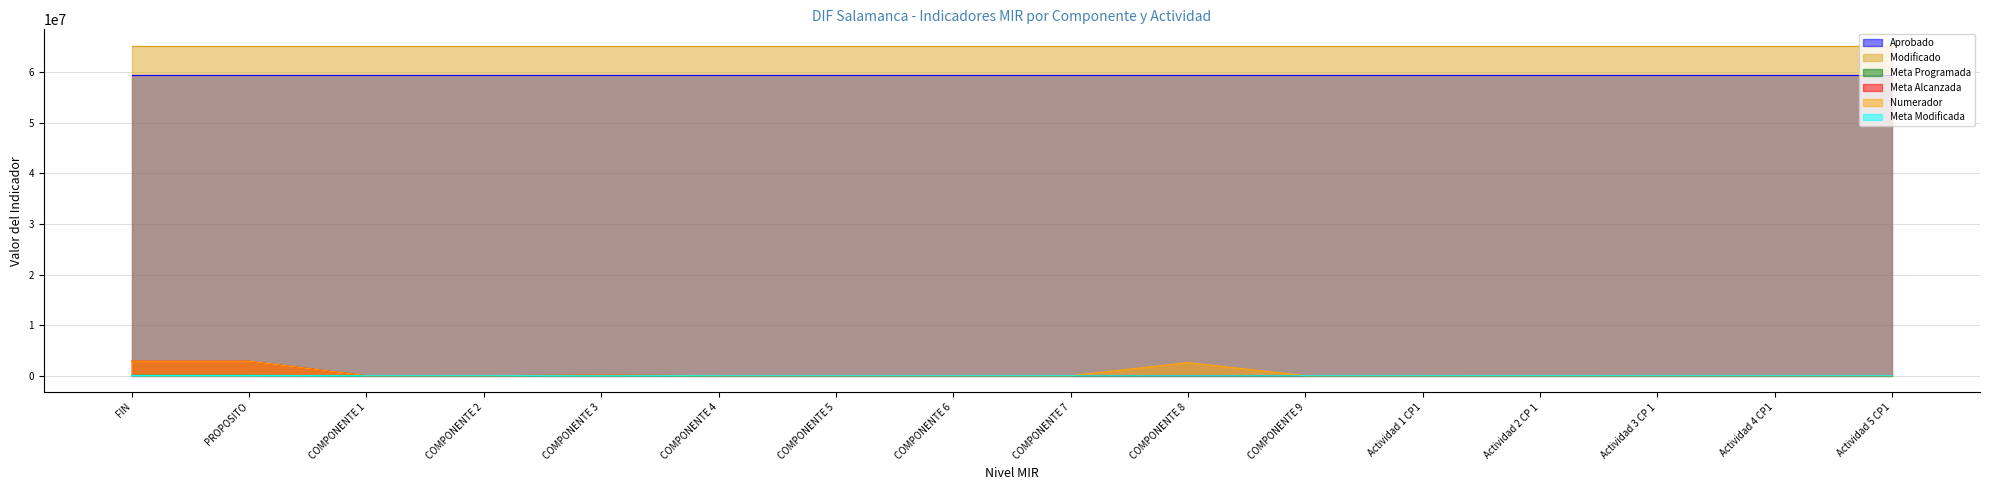

At which label is Meta Modificada closest to 30000?

COMPONENTE 3